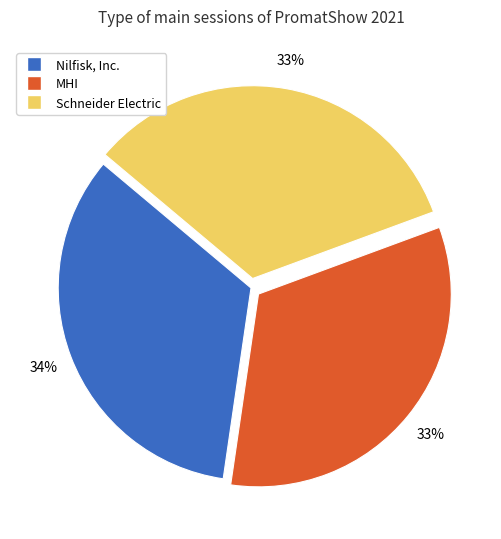

Is there any slice that represents more than half of the pie?

No